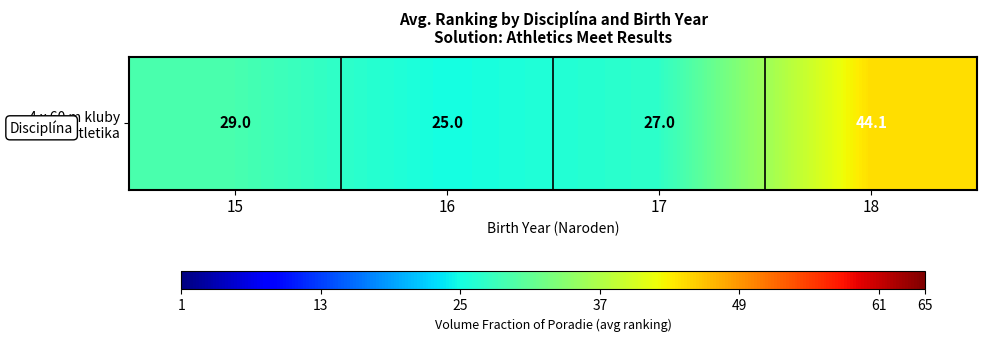

Between 18 and 15, which is larger?

18